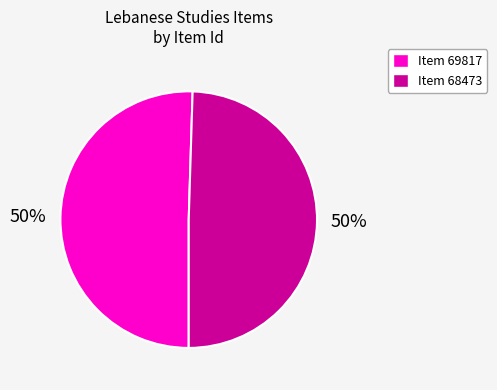

Approximately how many times larger is the value at Item 68473 compared to Item 69817?

1.0